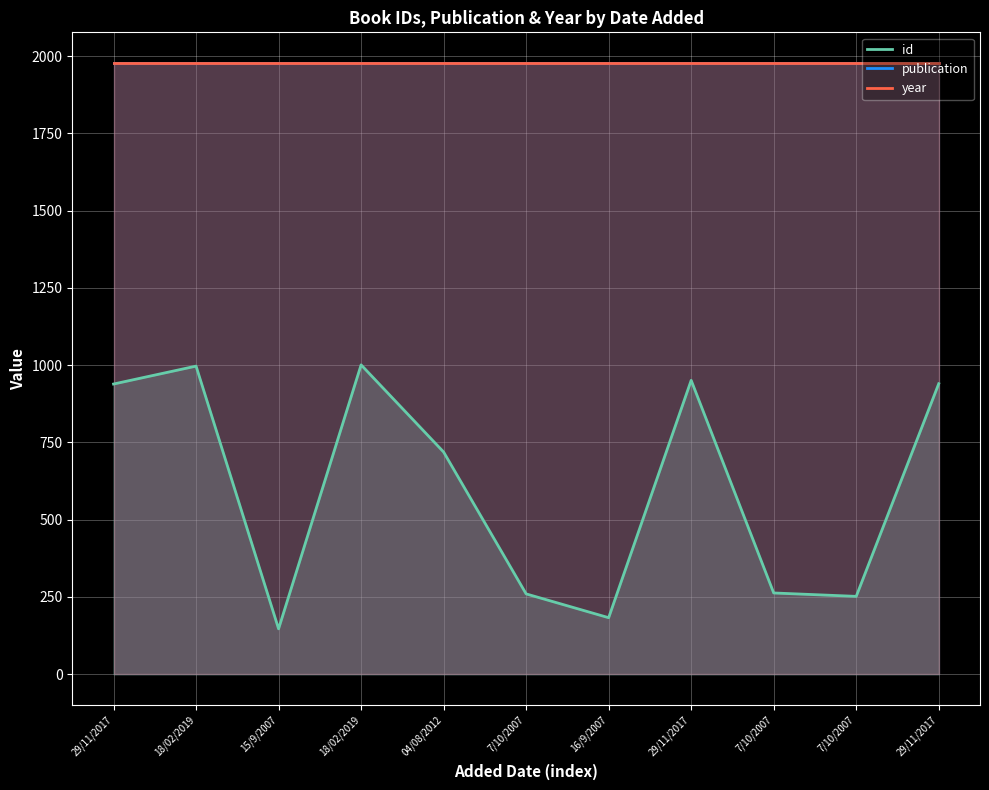

At how many categories does at least one series exceed 1185?

11